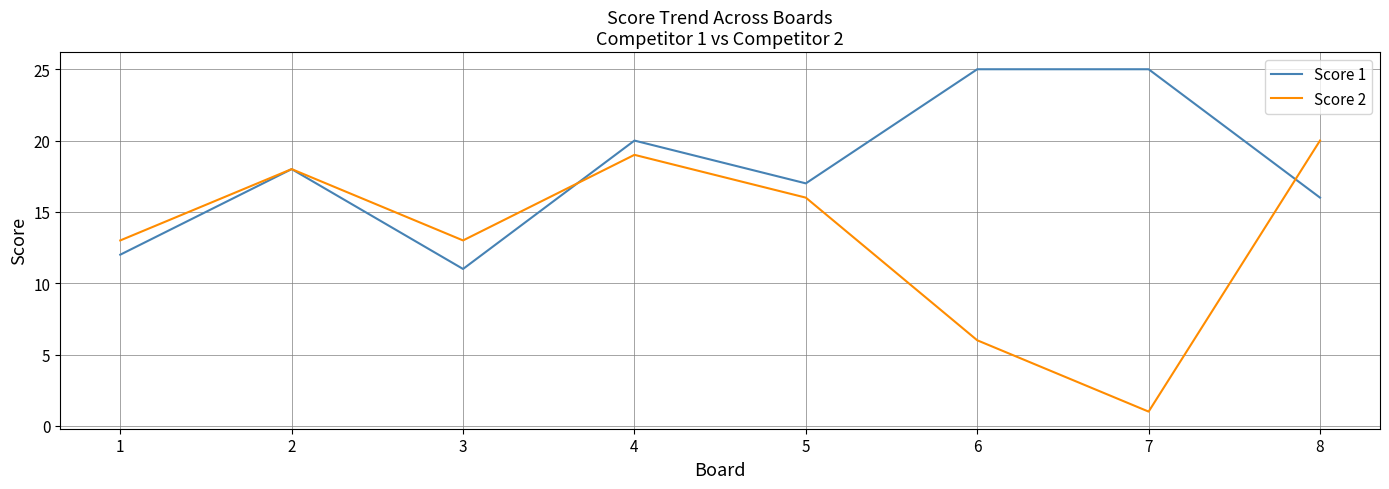

At which label does Score 2 first exceed 16?

2